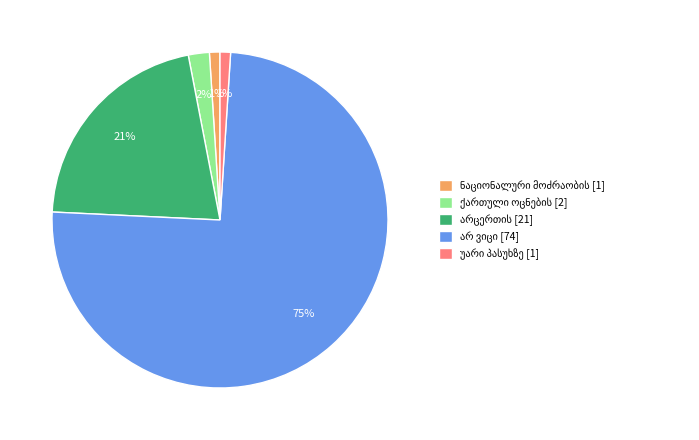

To the nearest percent, what is the difference between the largest and smallest slice percentages?

74%